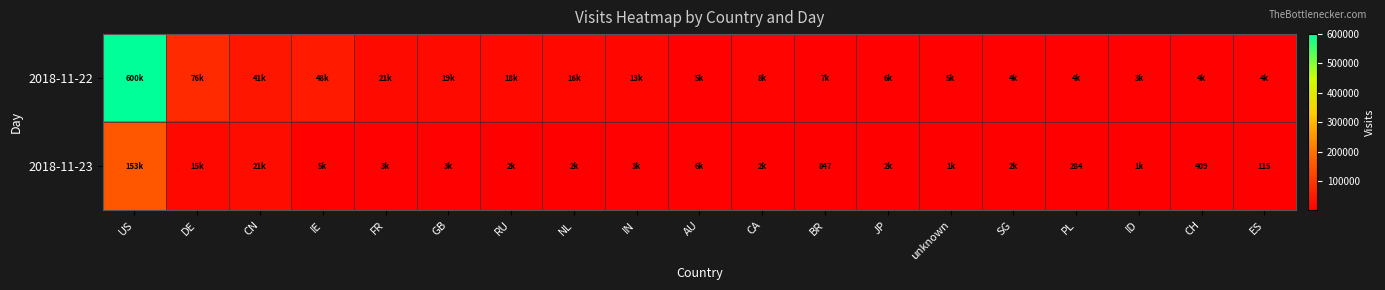

What is the difference between the 2018-11-23 values at PL and ES?

169